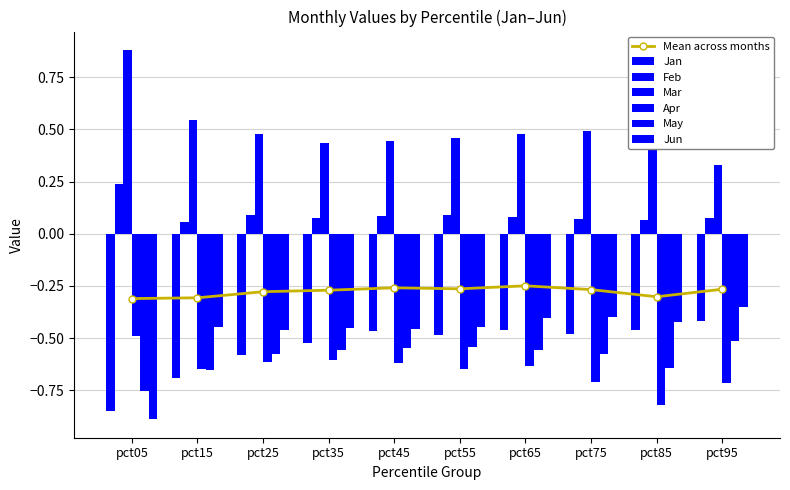

The Feb series shows 0.1 at pct35. True or false?

False